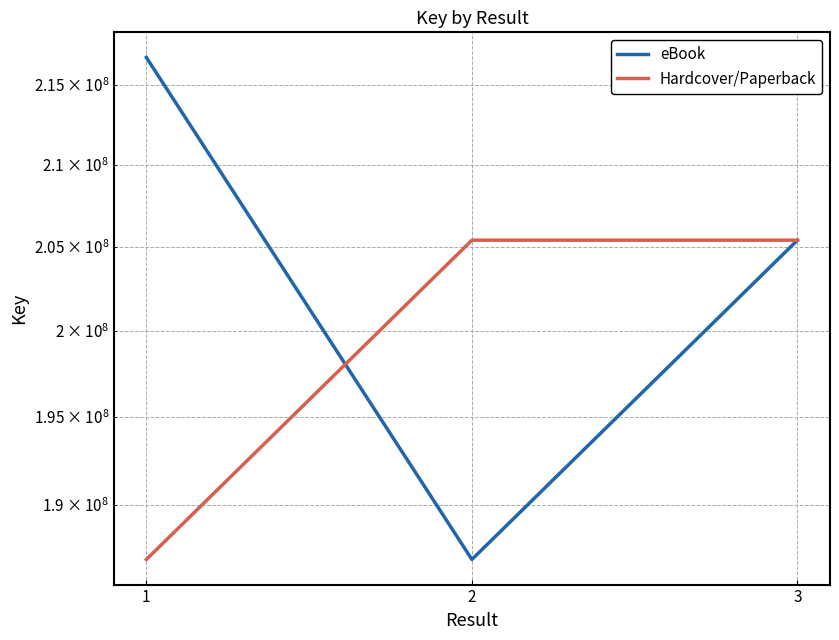

Reading left to right, transcribe all the data shown in this chart.

eBook: 1=216741859	2=186972173	3=205392933
Hardcover/Paperback: 1=186972173	2=205392933	3=205392933